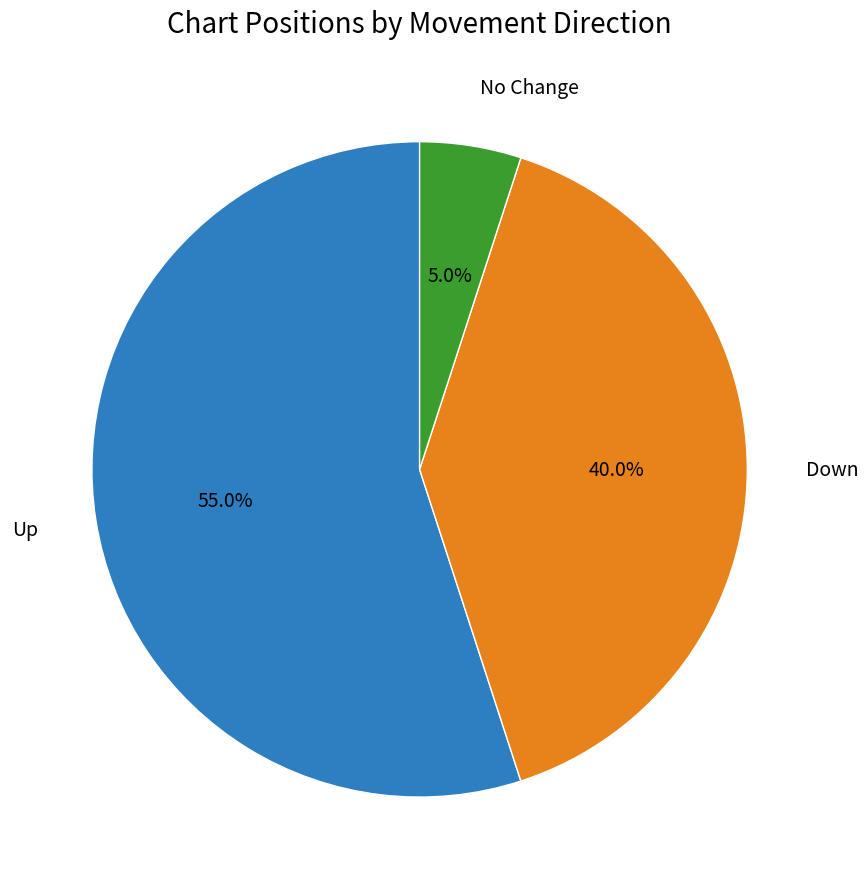

Is there any slice that represents more than half of the pie?

Yes